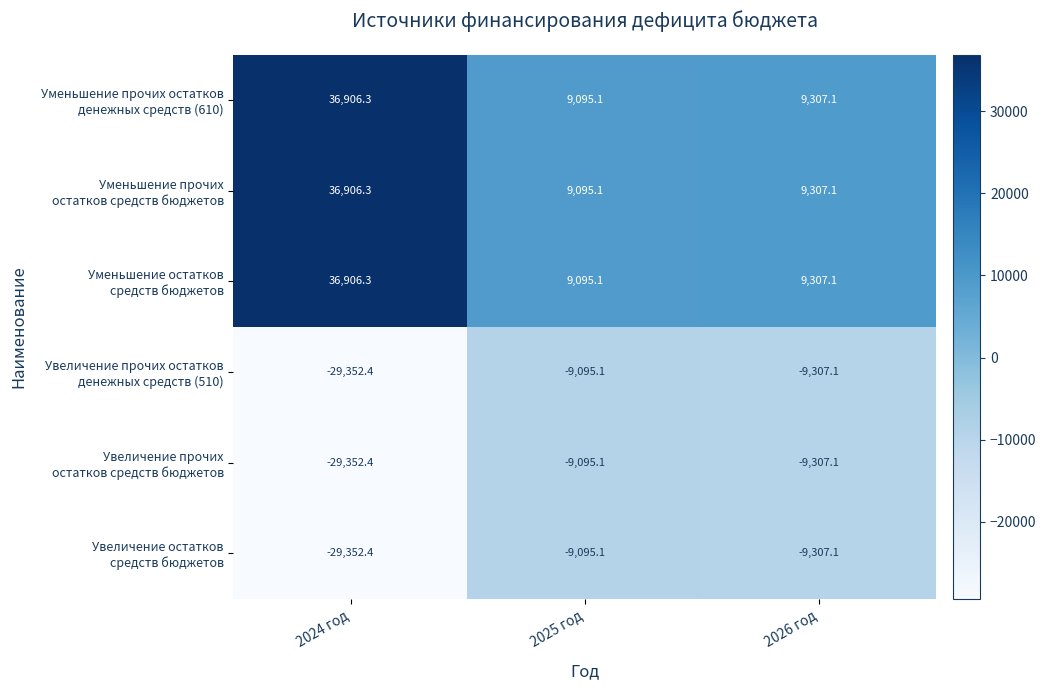

What is the spread (max minus min) of values at 2024 год?

66258.7